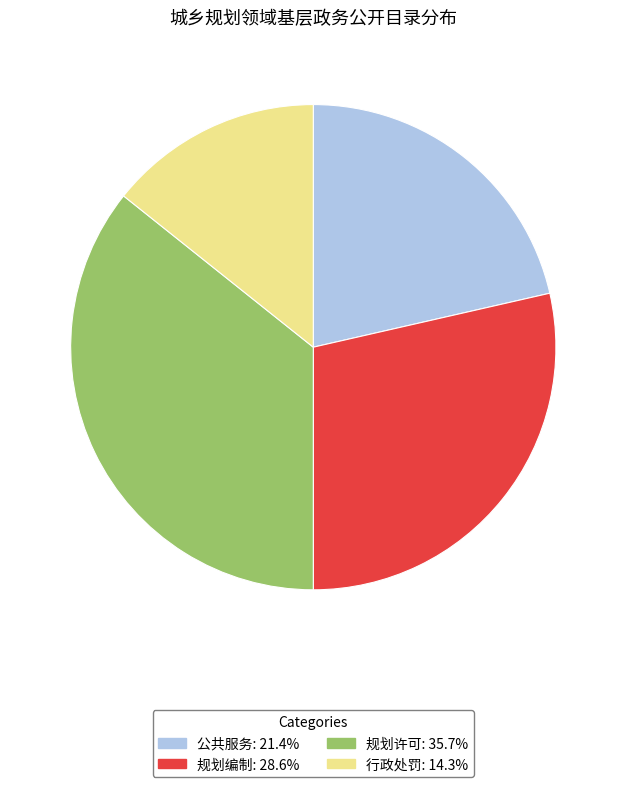

Rank the categories by value from lowest to highest.

行政处罚, 公共服务, 规划编制, 规划许可